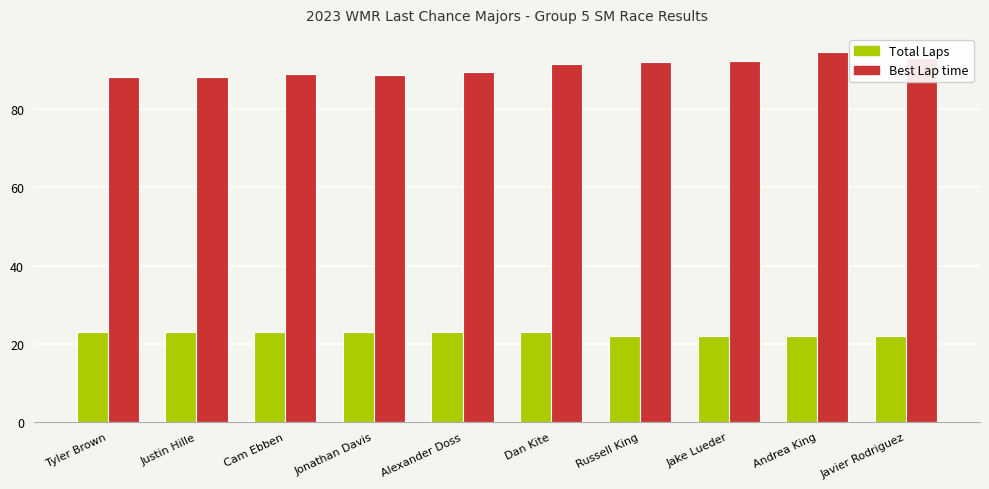

Are the bars grouped side by side (vs. stacked)?

Yes